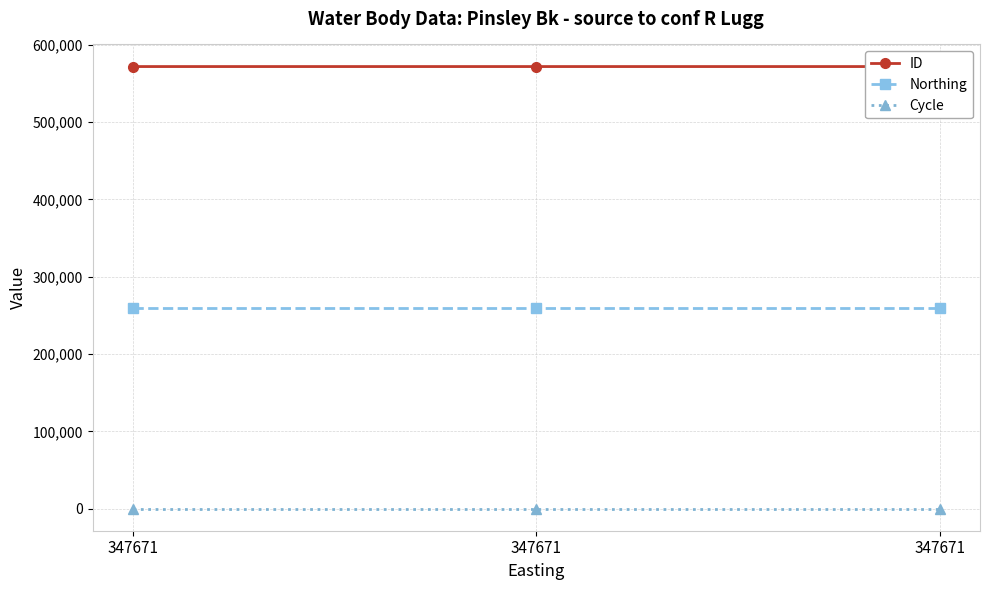

At how many categories does at least one series exceed 148088?

3